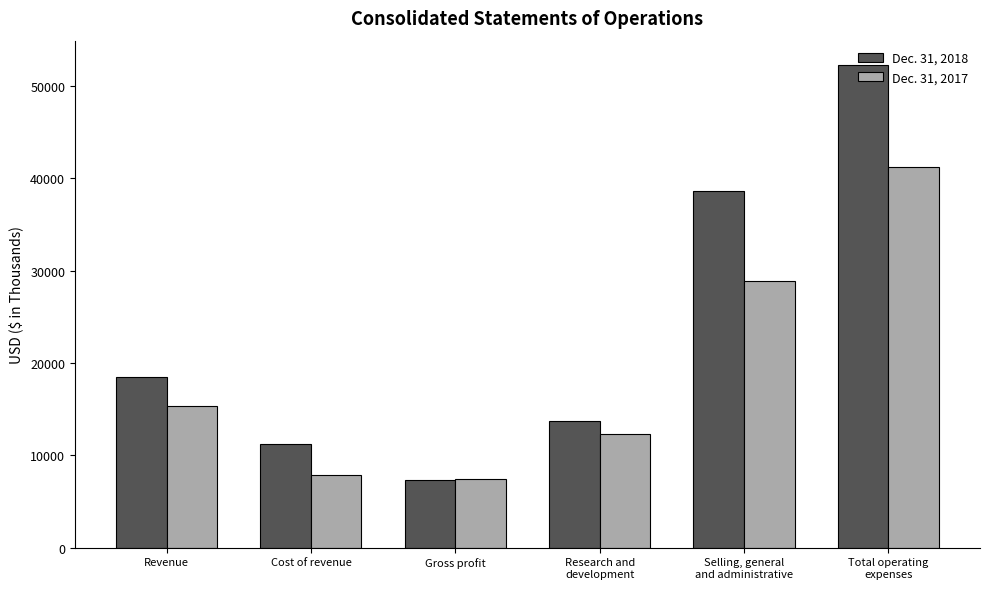

At which label does Dec. 31, 2017 reach its peak?

Total operating
expenses